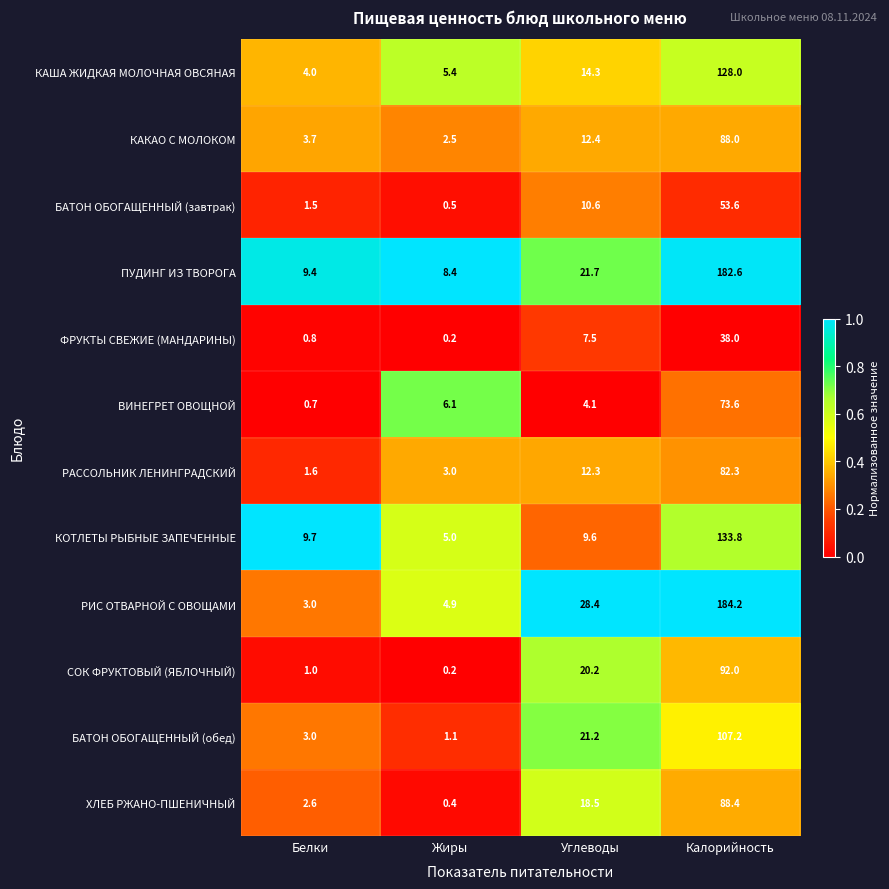

Which series has the largest range (max minus min)?

РИС ОТВАРНОЙ С ОВОЩАМИ